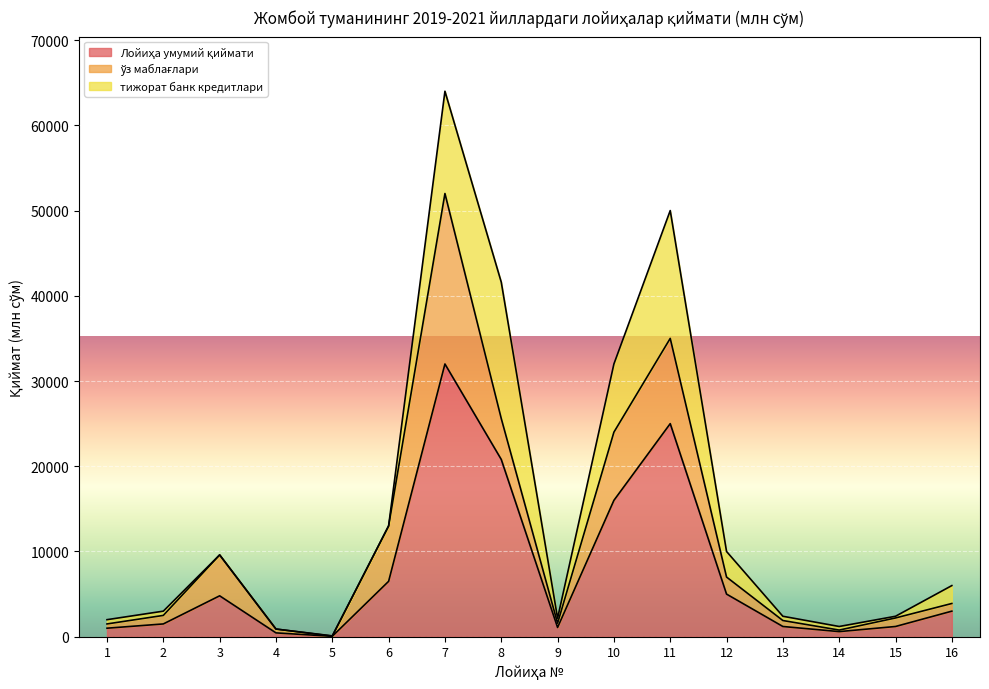

At which category is the sum across all series the highest?

7